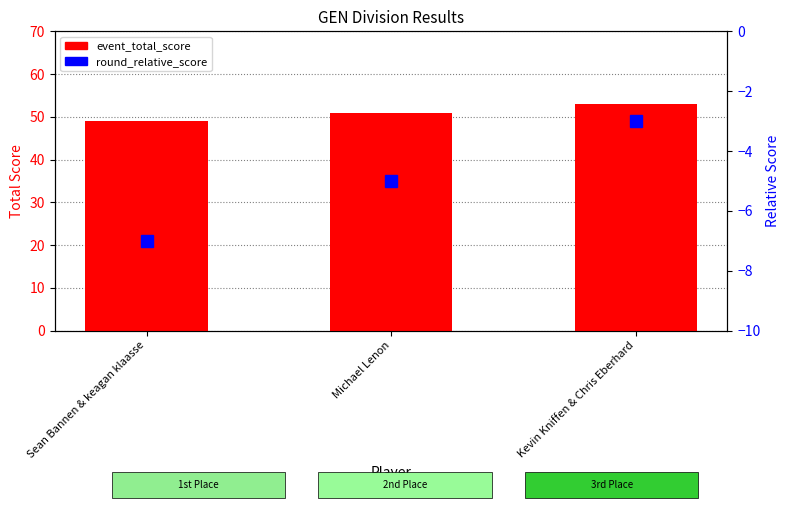

What is the label of the 2nd bar from the right?

Michael Lenon